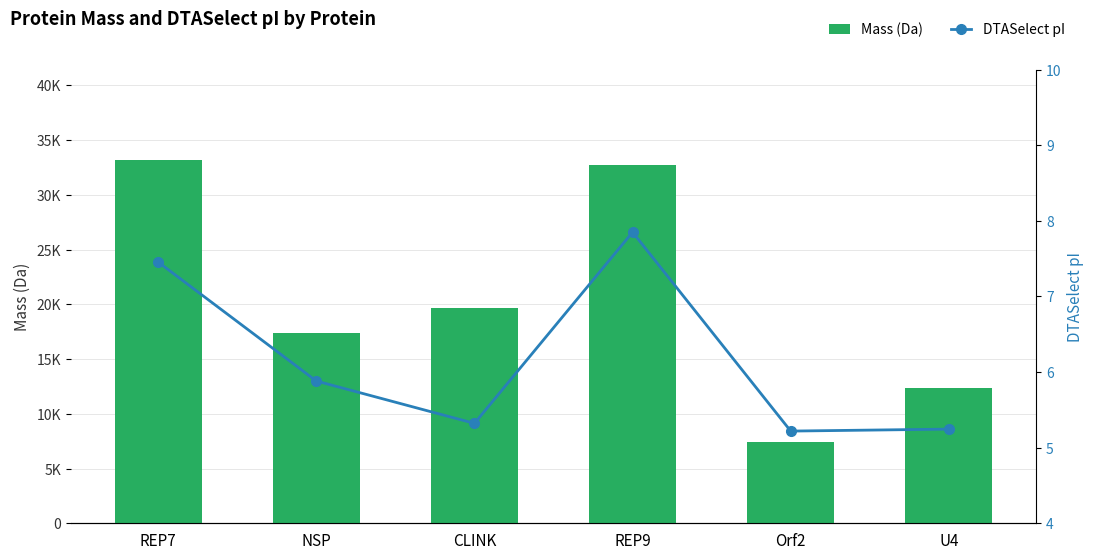

What is the total value across all series at Orf2?

7452.7